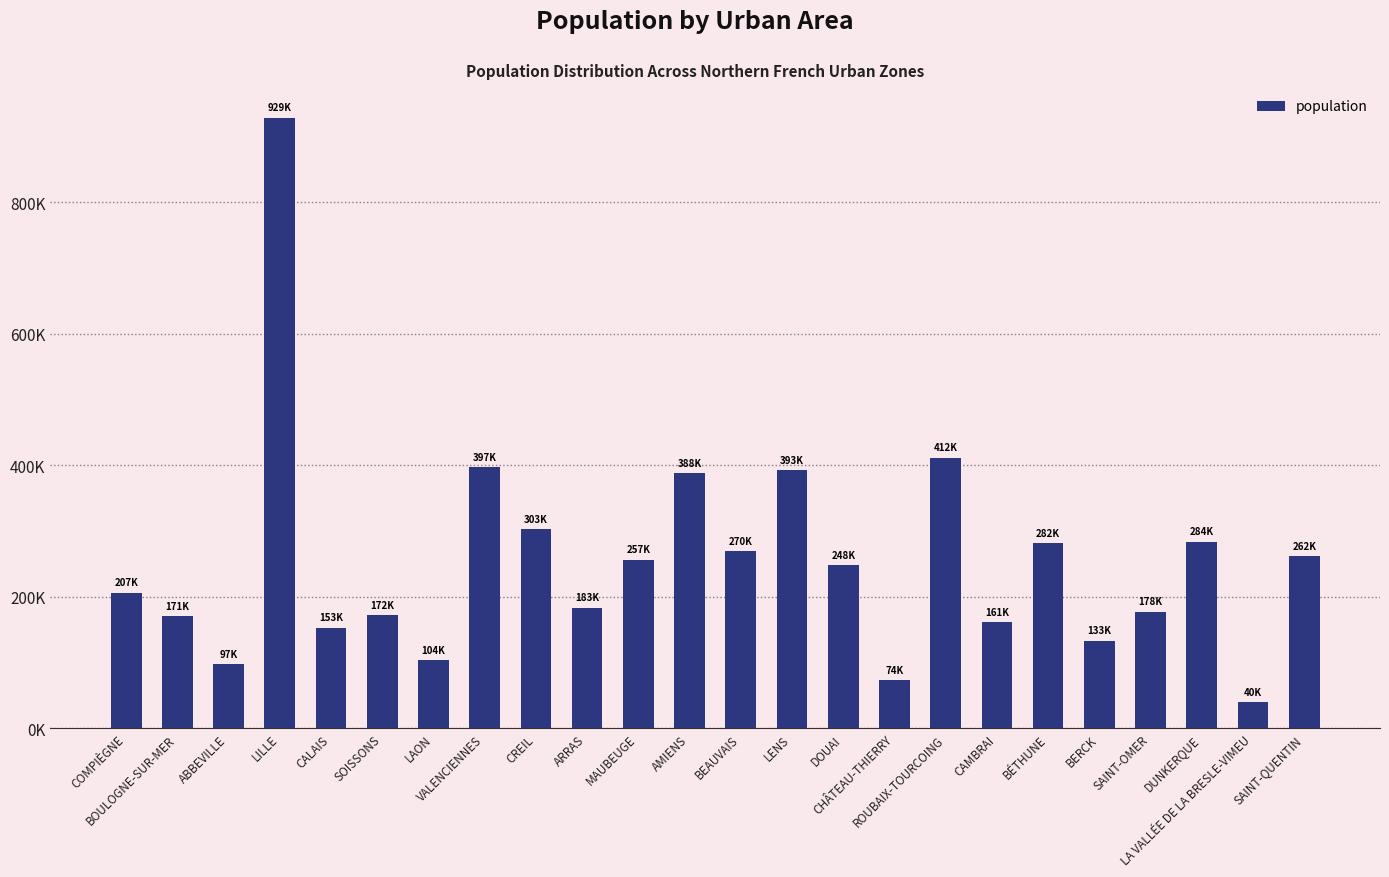

What is the maximum value shown in the chart?

929164